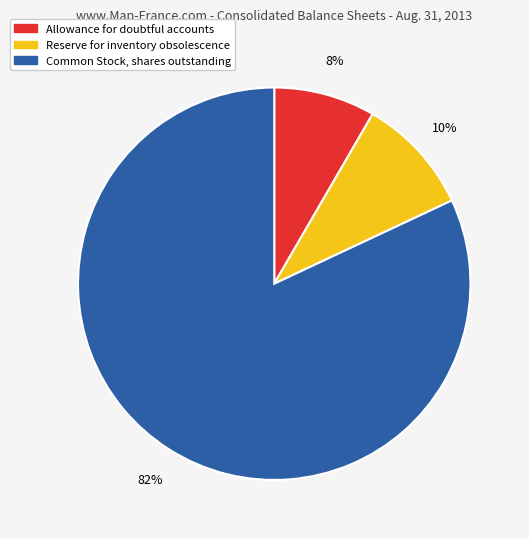

Count the number of slices in the pie.

3